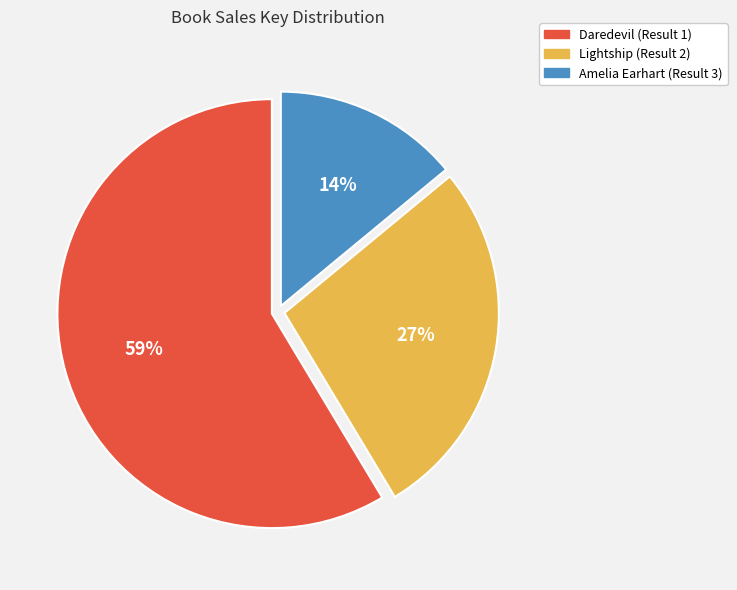

To the nearest percent, what is the difference between the Lightship (Result 2) and Amelia Earhart (Result 3) slice percentages?

13%